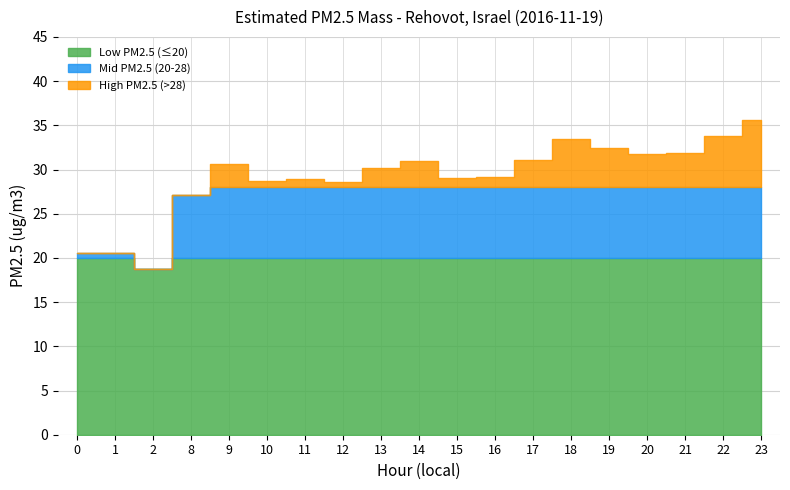

List the labels in order of value, largest first.

23, 22, 18, 19, 21, 20, 17, 14, 9, 13, 16, 15, 11, 10, 12, 8, 0, 1, 2